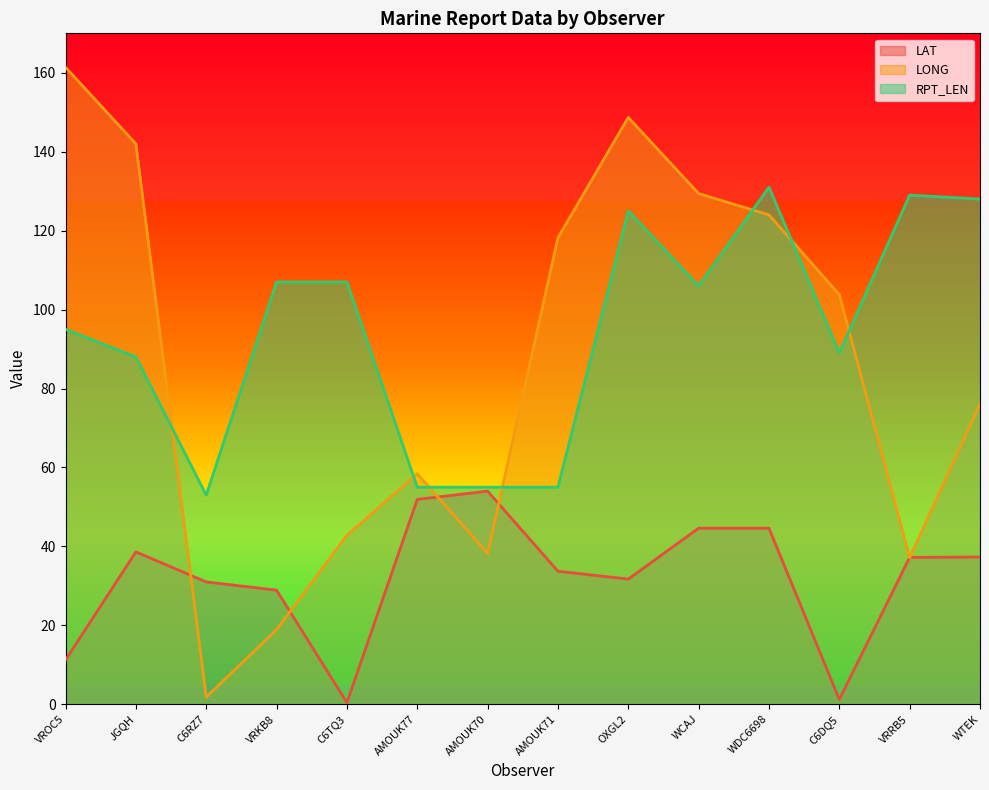

How many interior local peaks does the RPT_LEN series have?

3